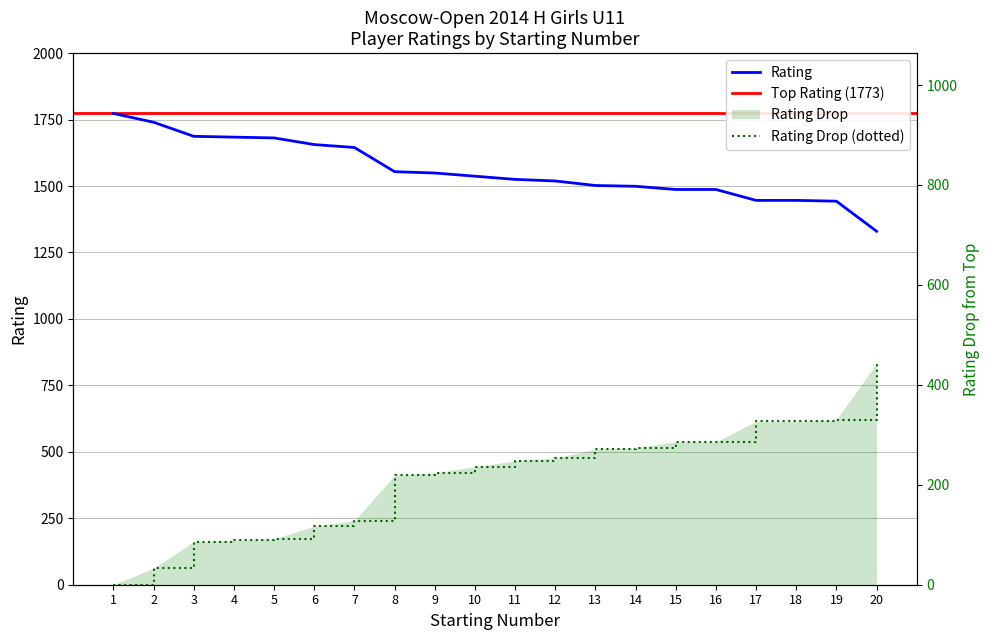

What is the sum of the values at 3 and 20?

3017